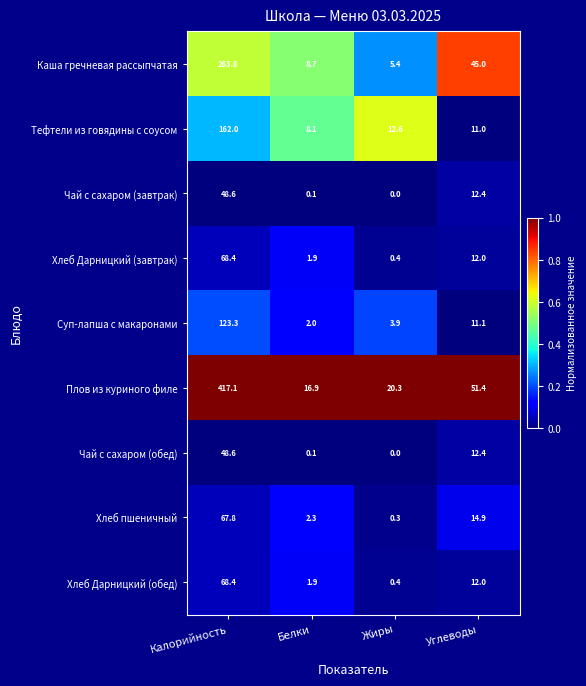

Between Белки and Углеводы, which series saw the biggest shift?

Каша гречневая рассыпчатая